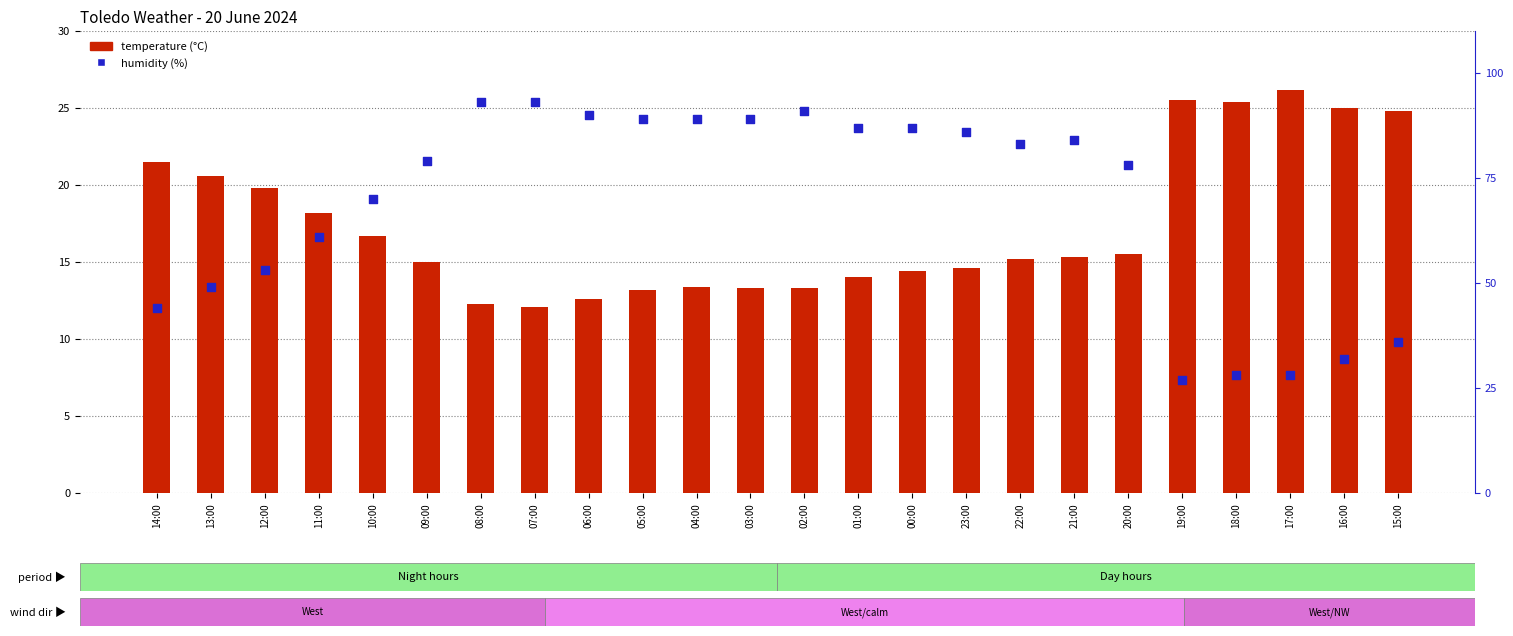

Is the value of humidity (%) at 19:00 greater than the value of temperature (°C) at 18:00?

Yes